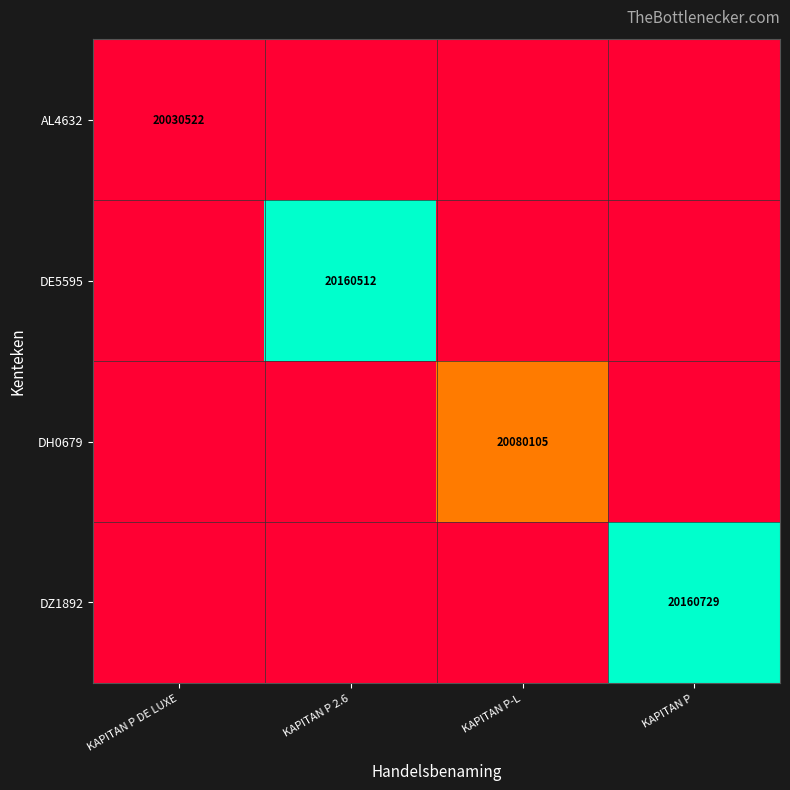

Which series has the widest spread of values?

DZ1892